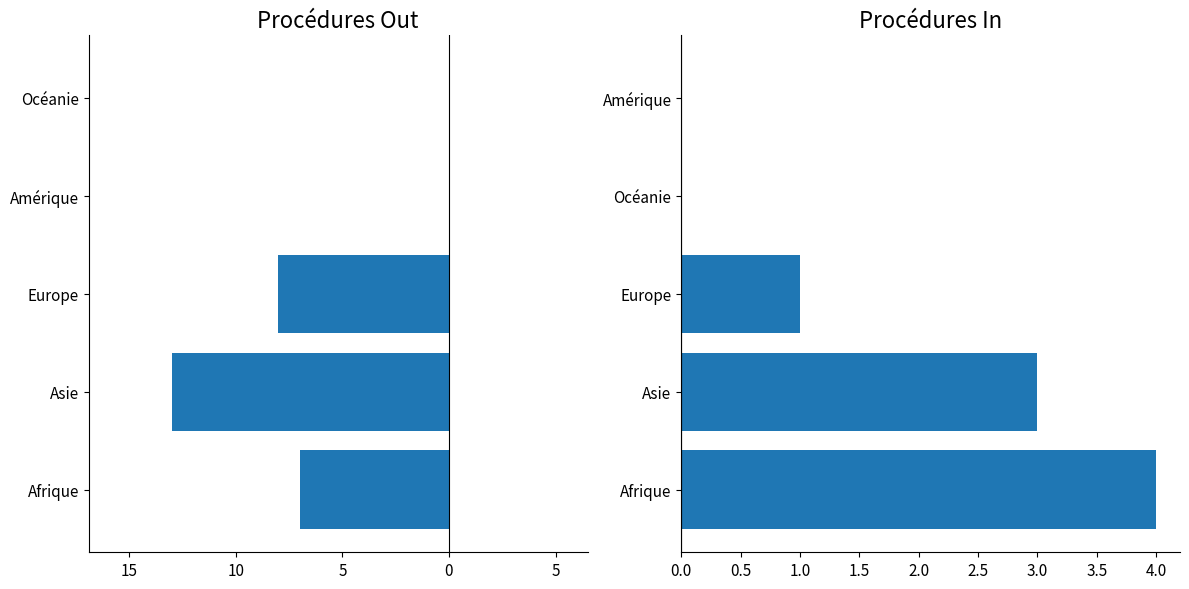

How many values in Total procédure réadmission are below zero?

3